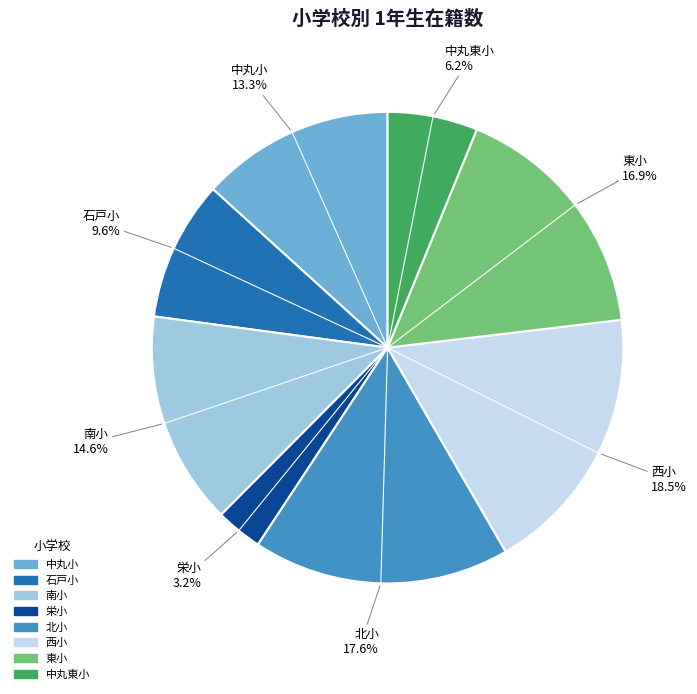

How much of the chart is everything except 石戸小?

90.4%